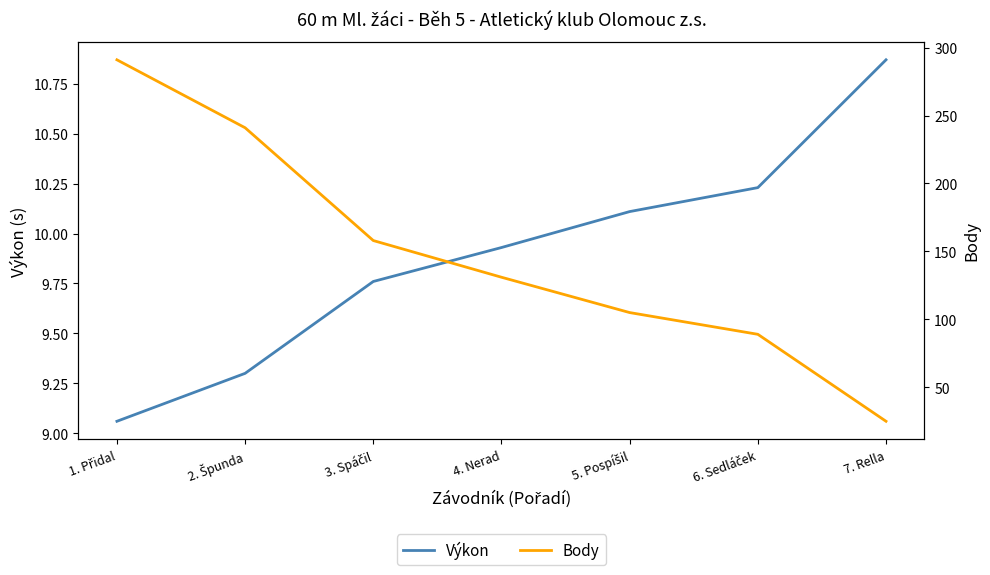

True or false: Výkon has more than 0 points higher than both neighbors.

False